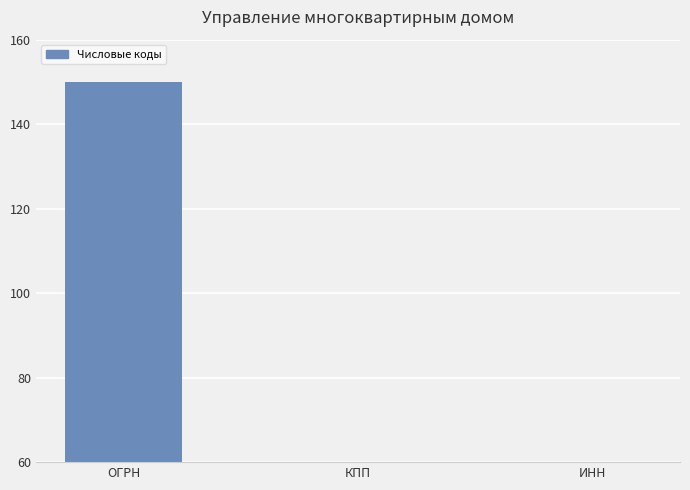

The value at КПП is 0.1. True or false?

True